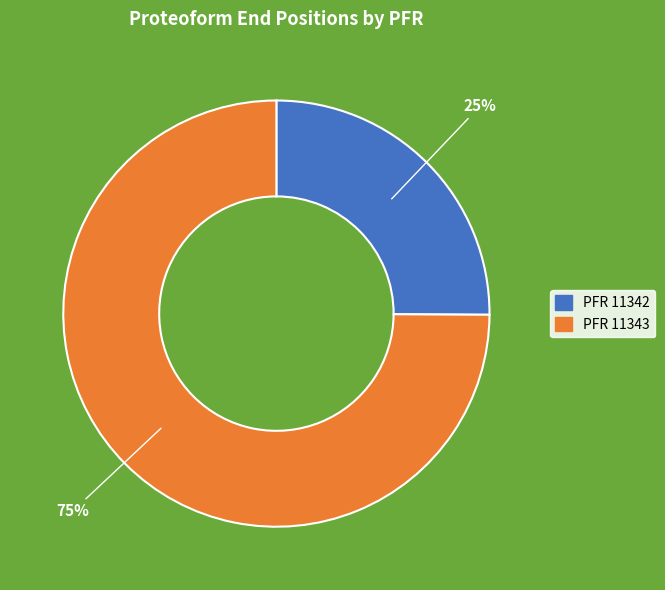

What percentage is the PFR 11343 slice, to the nearest percent?

75%